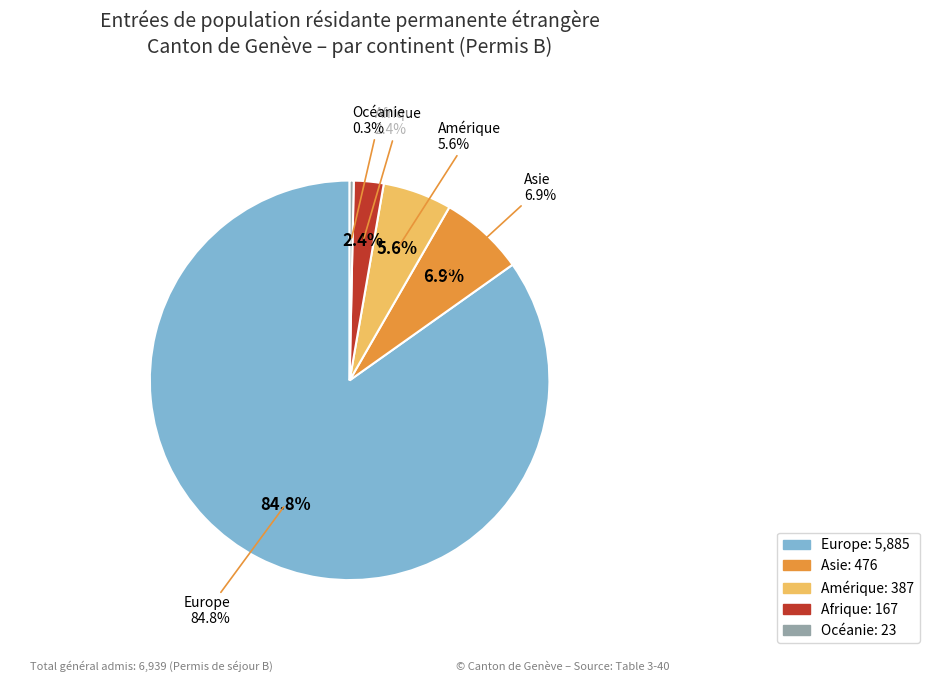

To the nearest percent, what is the average slice percentage?

20%